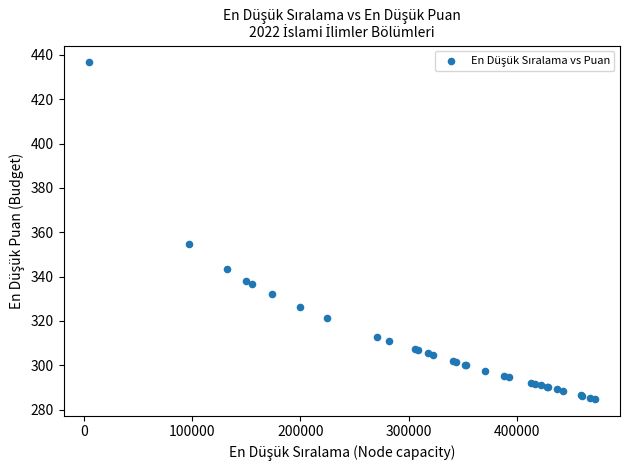

What Y value in the scatter plot is closest to 360?

354.8